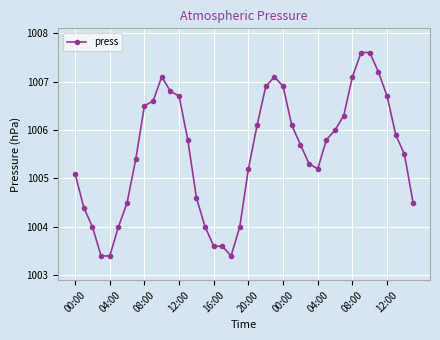

What is the greatest value displayed?

1007.6